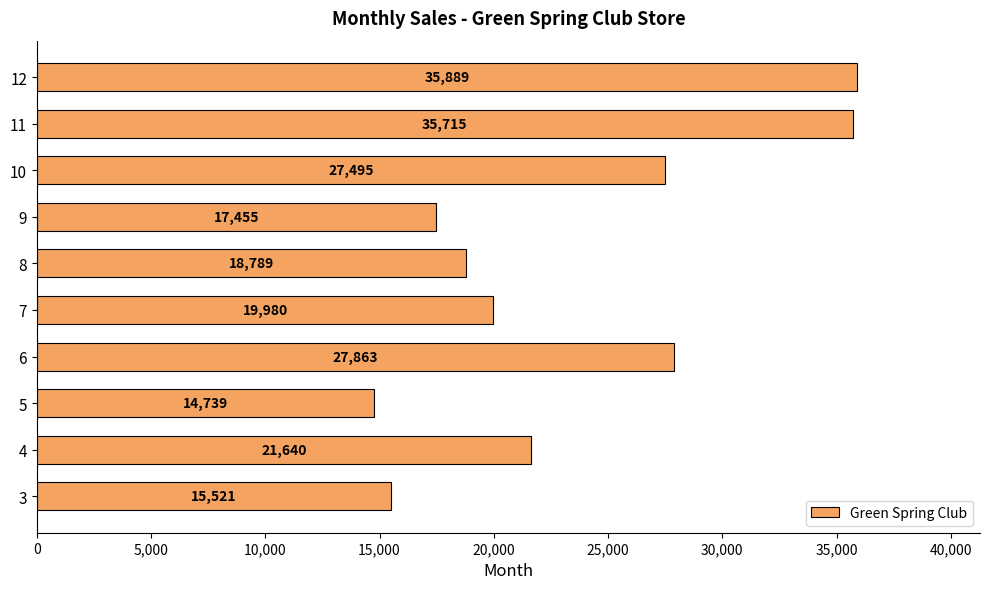

Which has a higher value, 12 or 6?

12